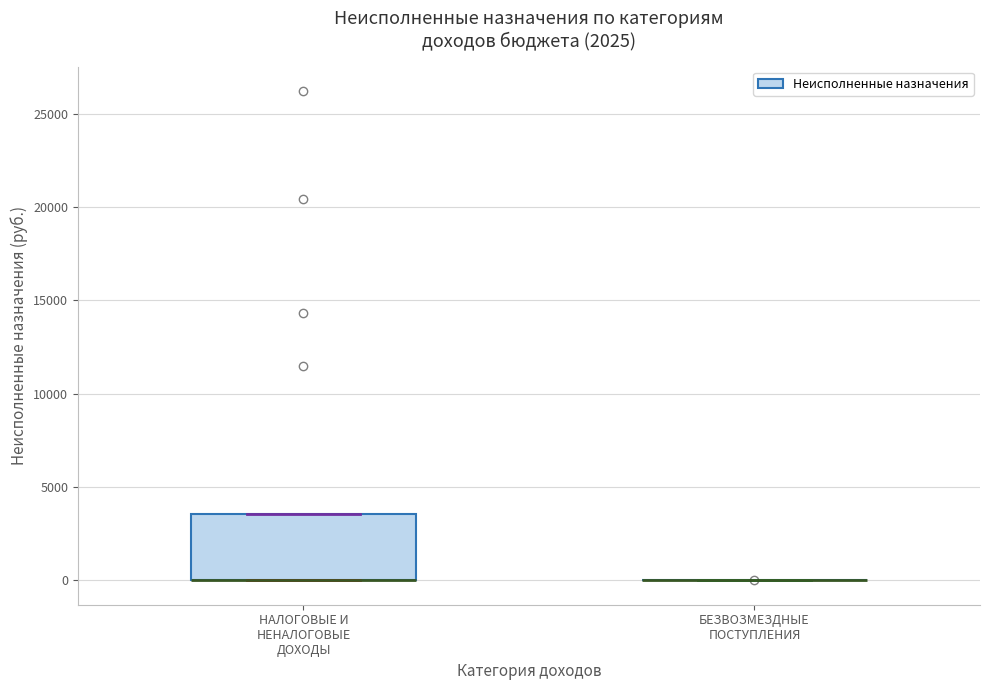

Reading left to right, transcribe this box plot: for each box, give where its median line is, the range the box spans, and where its two whiskers end, as read against the y-axis. The values are not printed on the chart, so give them approximately, as read against the axis.

НАЛОГОВЫЕ И НЕНАЛОГОВЫЕ ДОХОДЫ: median 0 (drawn on the box's lower edge), box 0 to 3500, whiskers 0 to 3500
БЕЗВОЗМЕЗДНЫЕ ПОСТУПЛЕНИЯ: box collapsed to a line at 0, whiskers 0 to 0